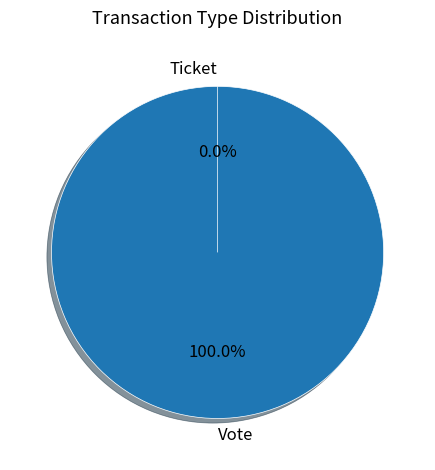

To the nearest percent, what is the average slice percentage?

50%